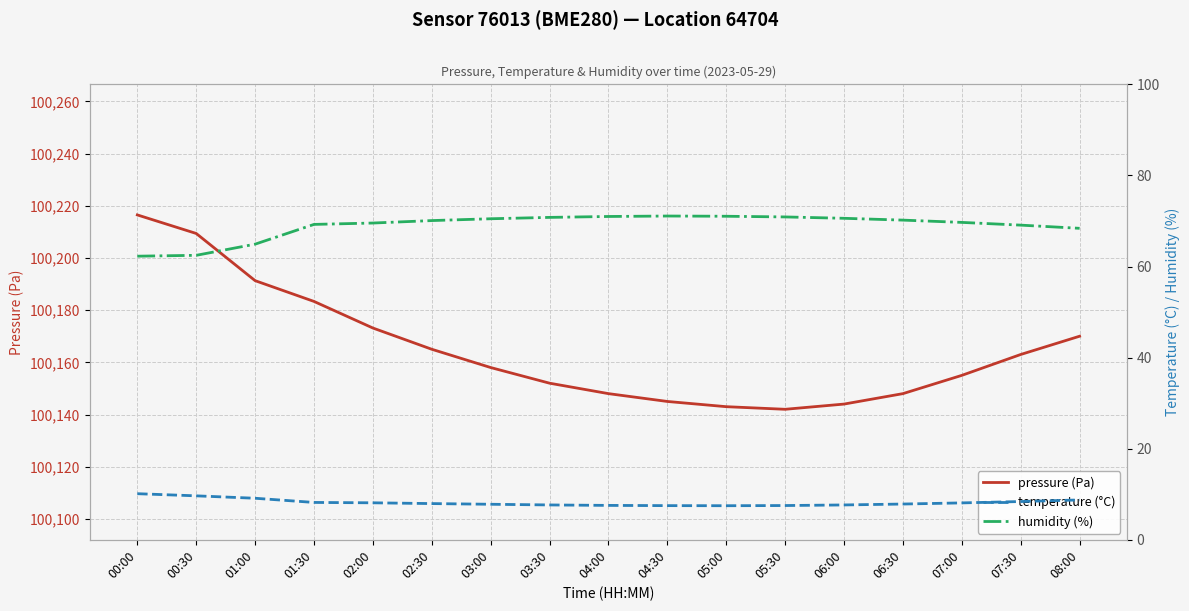

Rank the series by their maximum value, from highest to lowest.

pressure (Pa), humidity (%), temperature (°C)